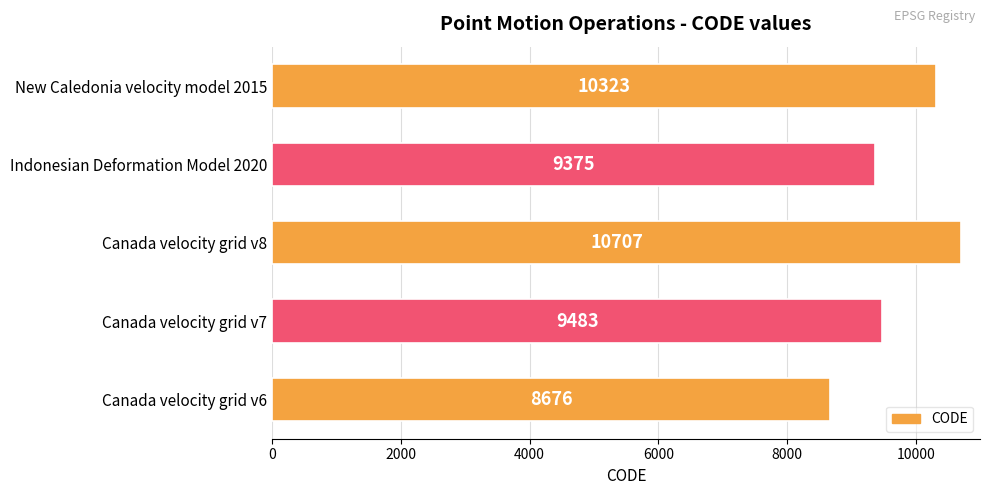

What is the sum of all values?

48564